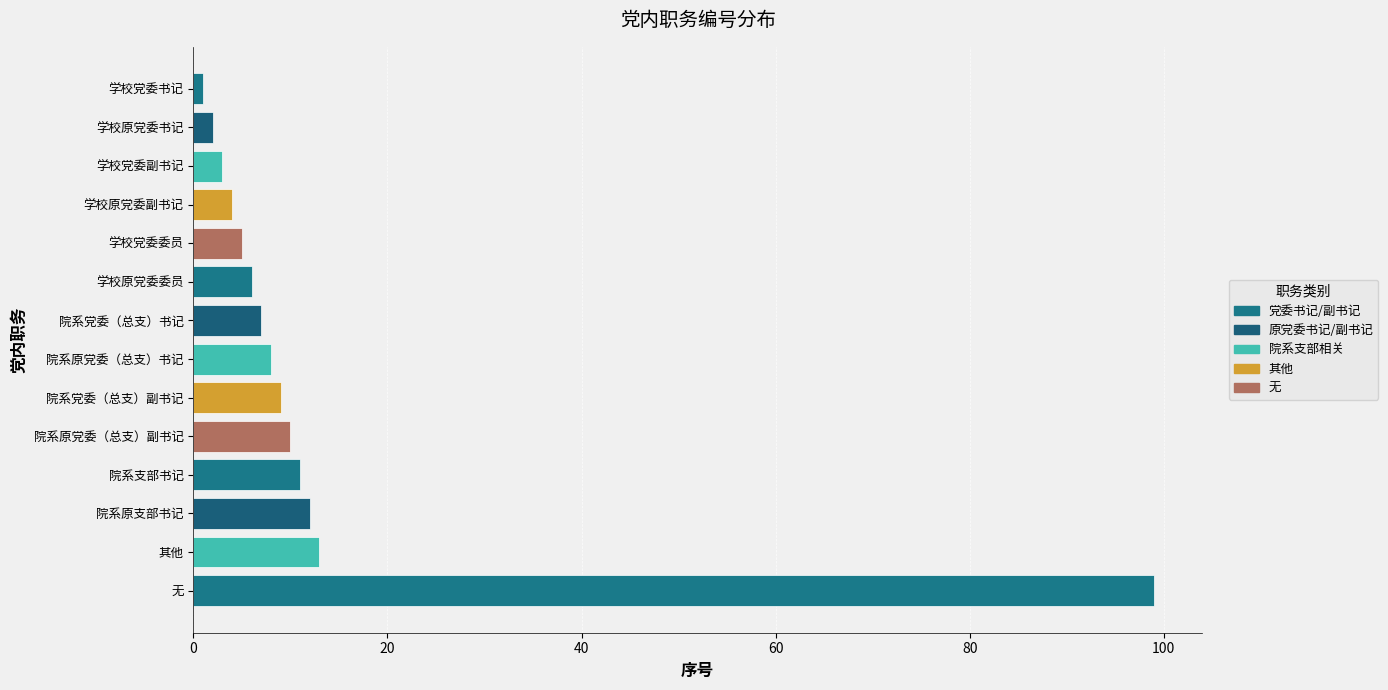

Between 院系党委（总支）书记 and 其他, which is larger?

其他